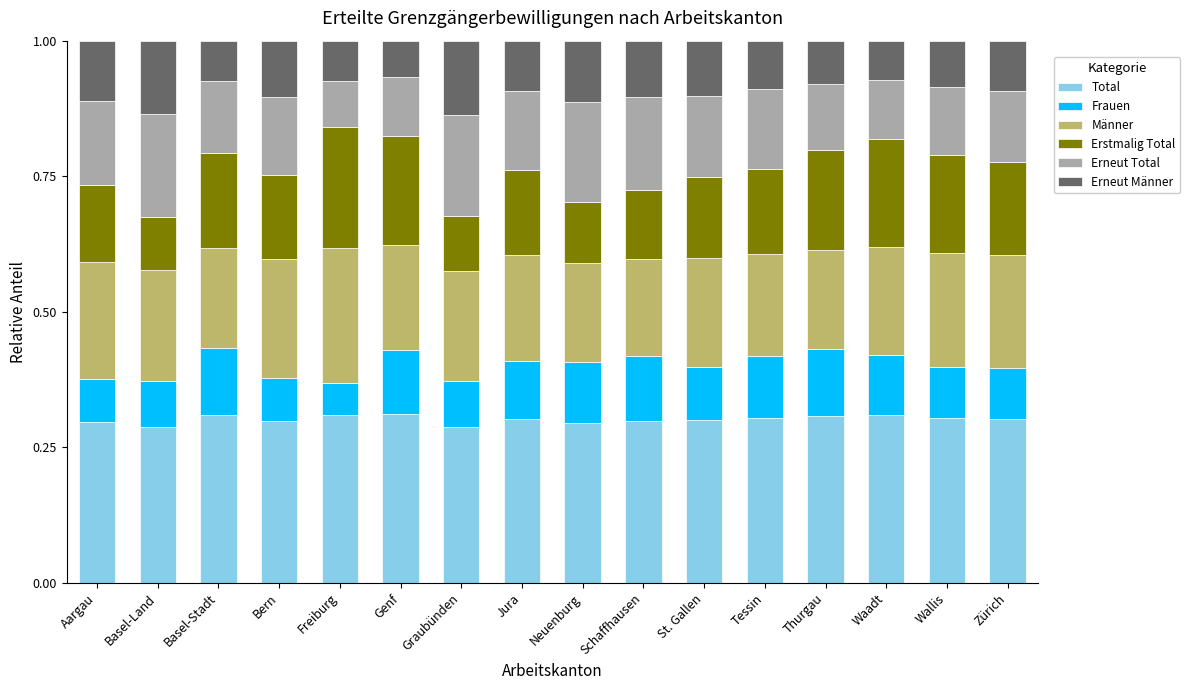

What is the total value across all series at Waadt?

1.0